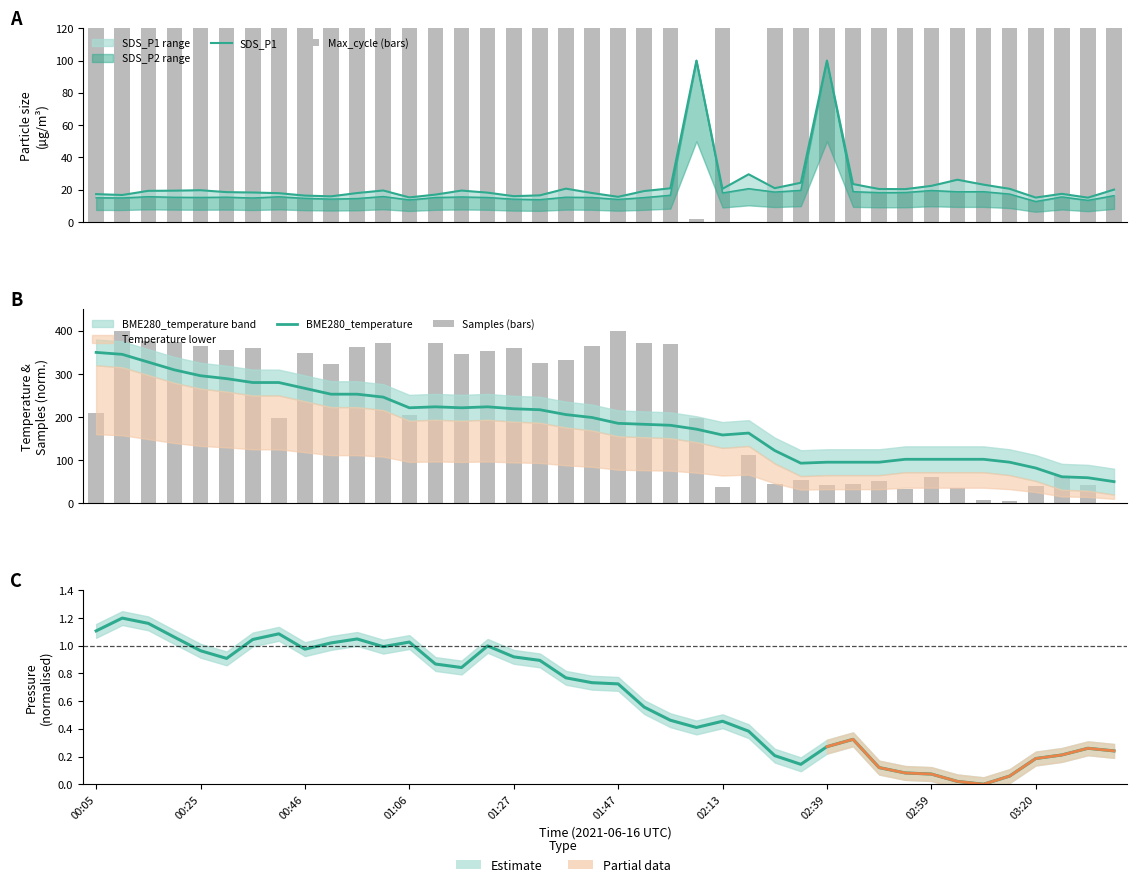

What position from the right is 14?

26